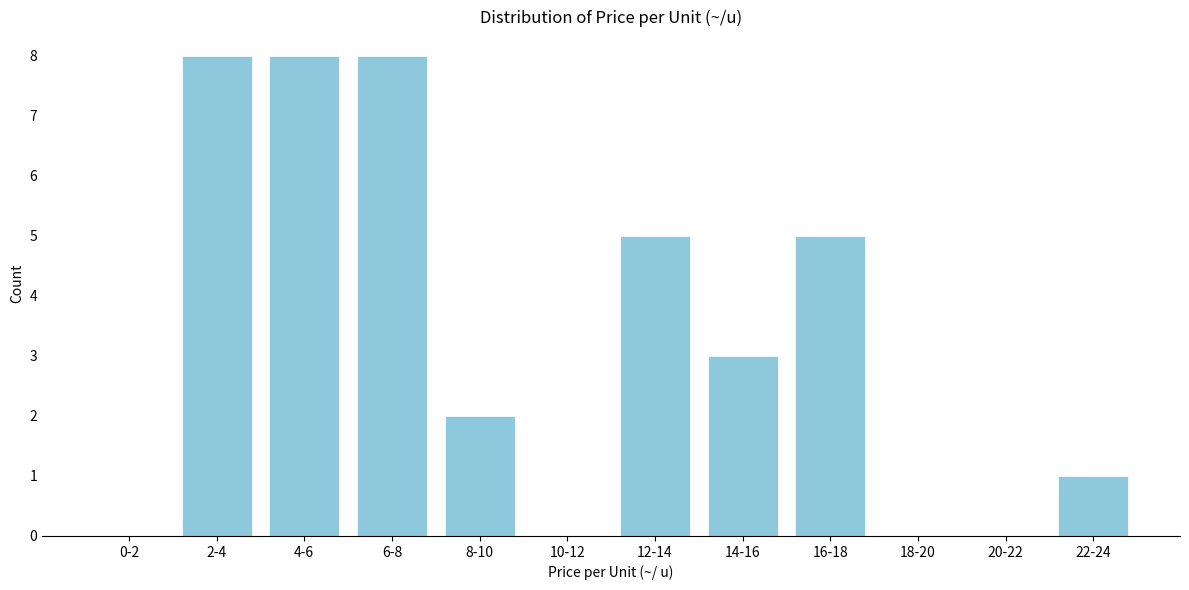

Reading right to left, list all the values displayed in this chart.

22-24=1	20-22=0	18-20=0	16-18=5	14-16=3	12-14=5	10-12=0	8-10=2	6-8=8	4-6=8	2-4=8	0-2=0